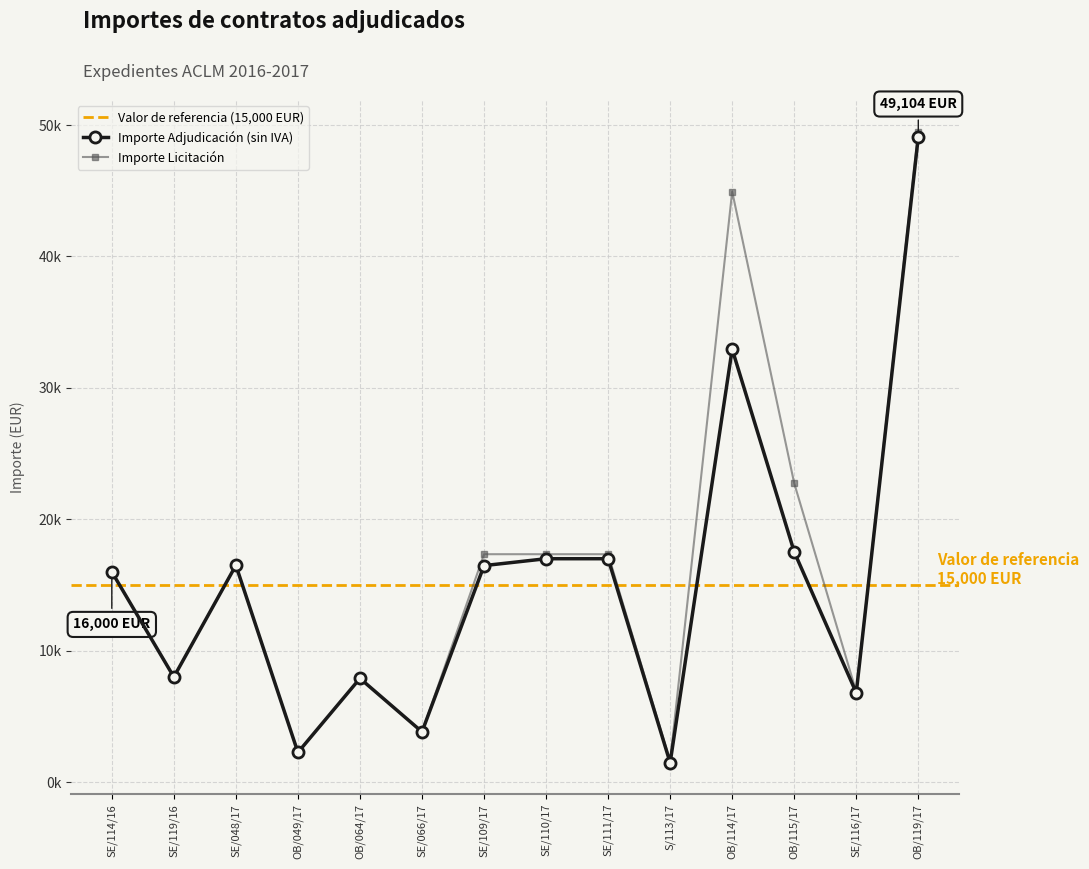

What is the maximum value for Importe Adjudicación (sin IVA)?

49104.1